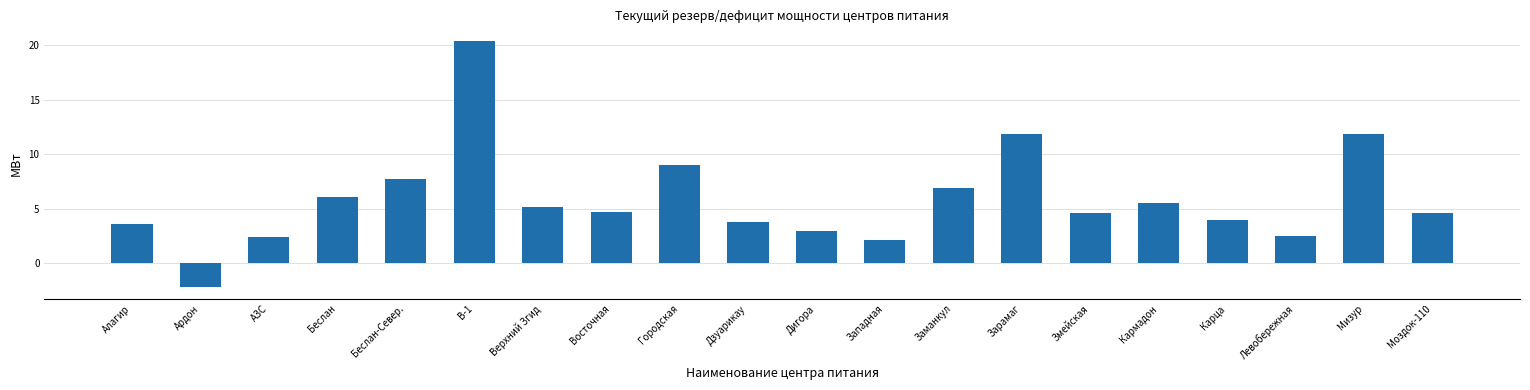

What is the sum of all values?

117.3